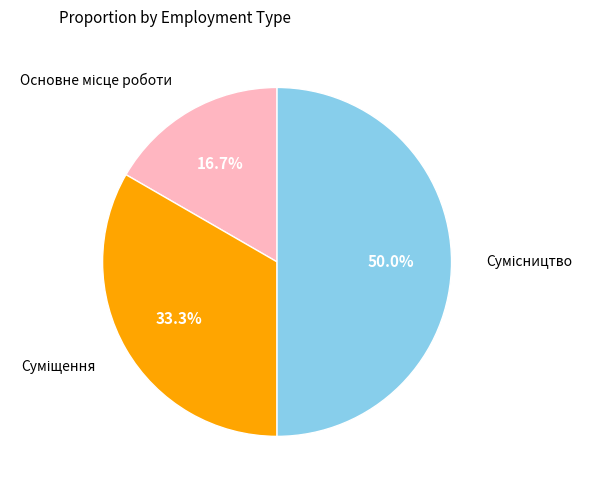

What is the change in value from Основне місце роботи to Суміщення?

+1